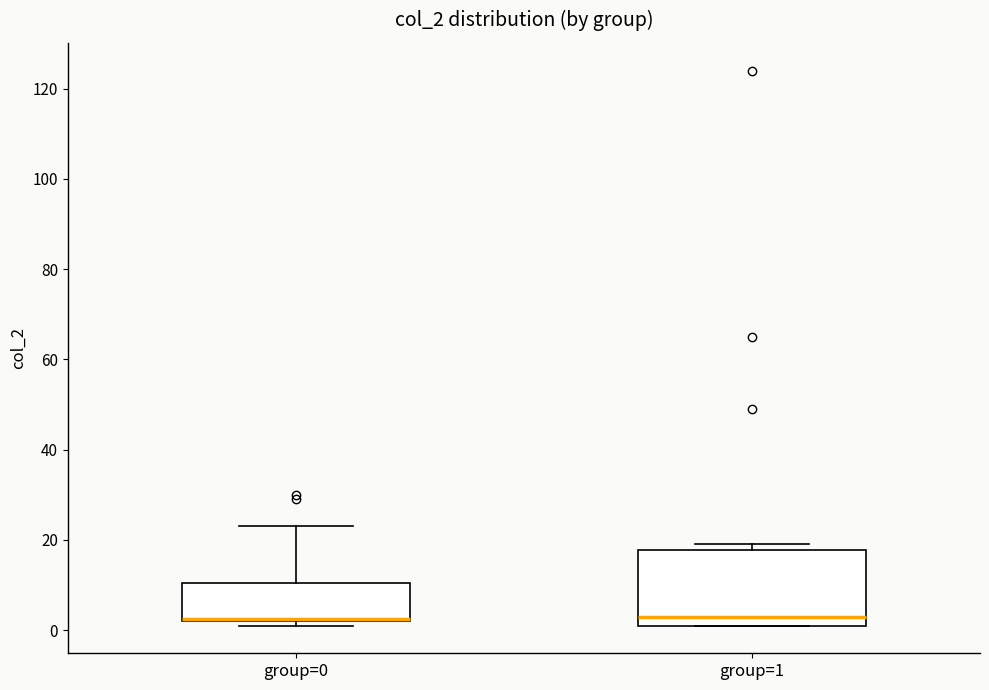

Reading left to right, transcribe this box plot: for each box, give where its median line is, the range the box spans, and where its two whiskers end, as read against the y-axis. The values are not printed on the chart, so give them approximately, as read against the axis.

group=0: median 2 (drawn on the box's lower edge), box 2 to 10, whiskers 2 (just below the box's lower edge) to 24
group=1: median 4, box 2 to 18, whiskers 2 to 20